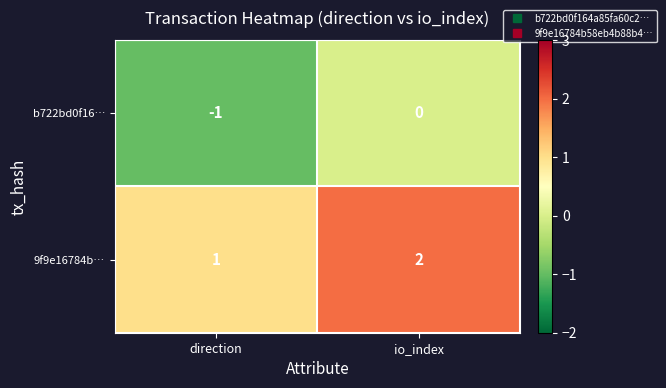

Which category has the lowest value in the 9f9e16784b… series?

direction